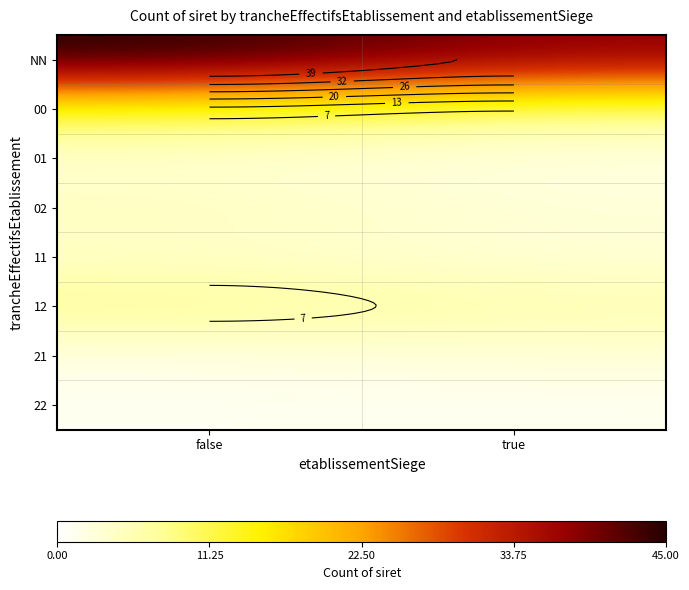

Where is 12 nearest to the value 7?

false